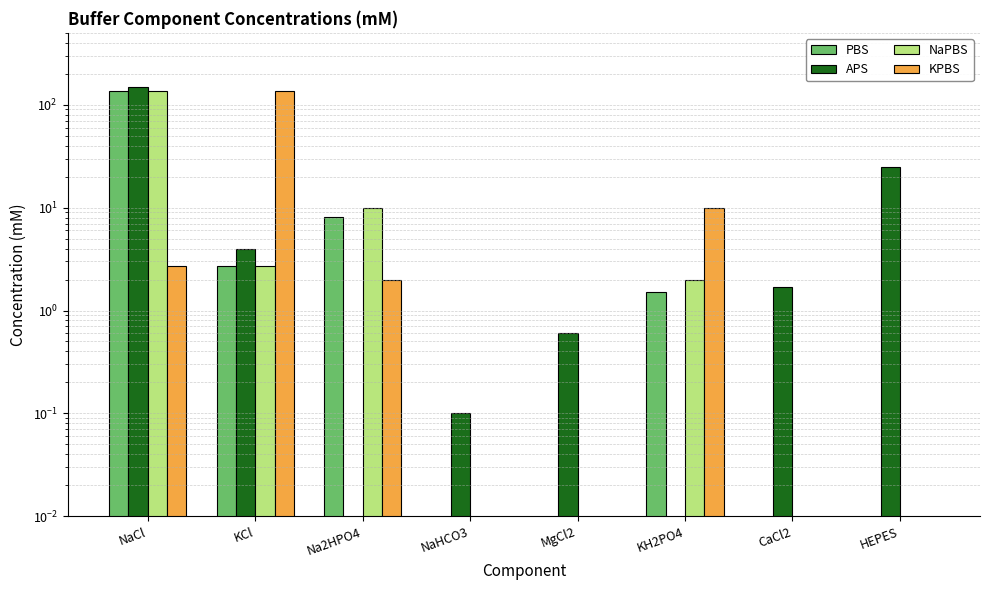

Which series changed the most between Na2HPO4 and KH2PO4?

NaPBS